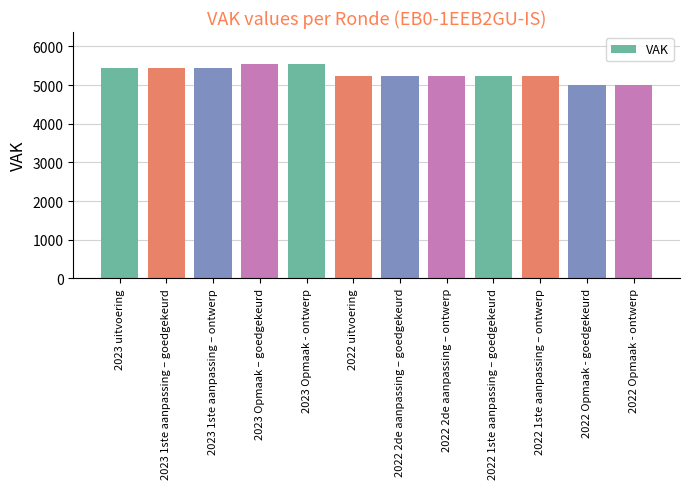

How many data points are less than 5248?

2